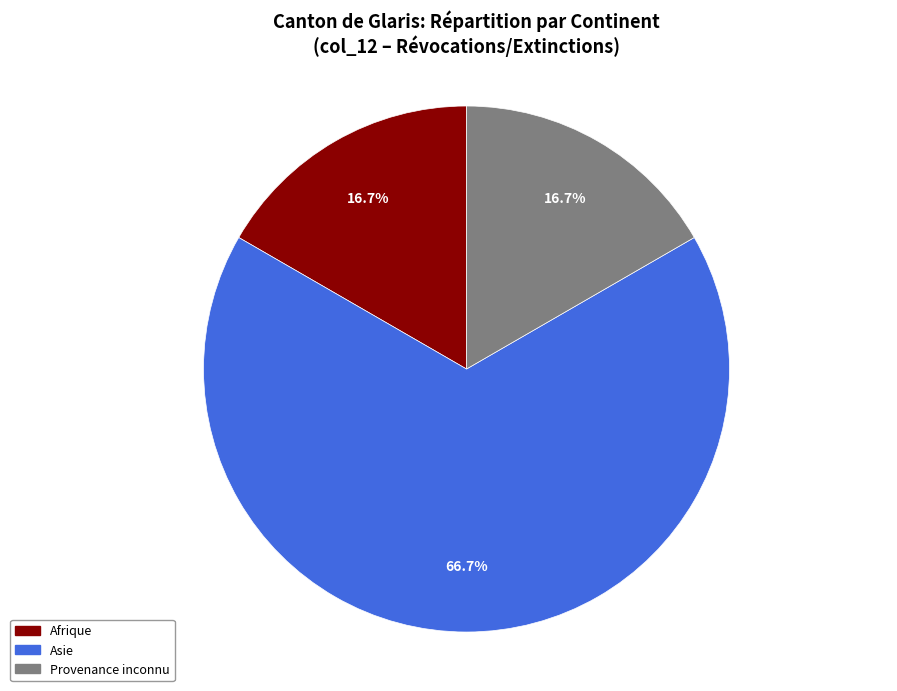

What percentage is the Afrique slice, to the nearest percent?

17%